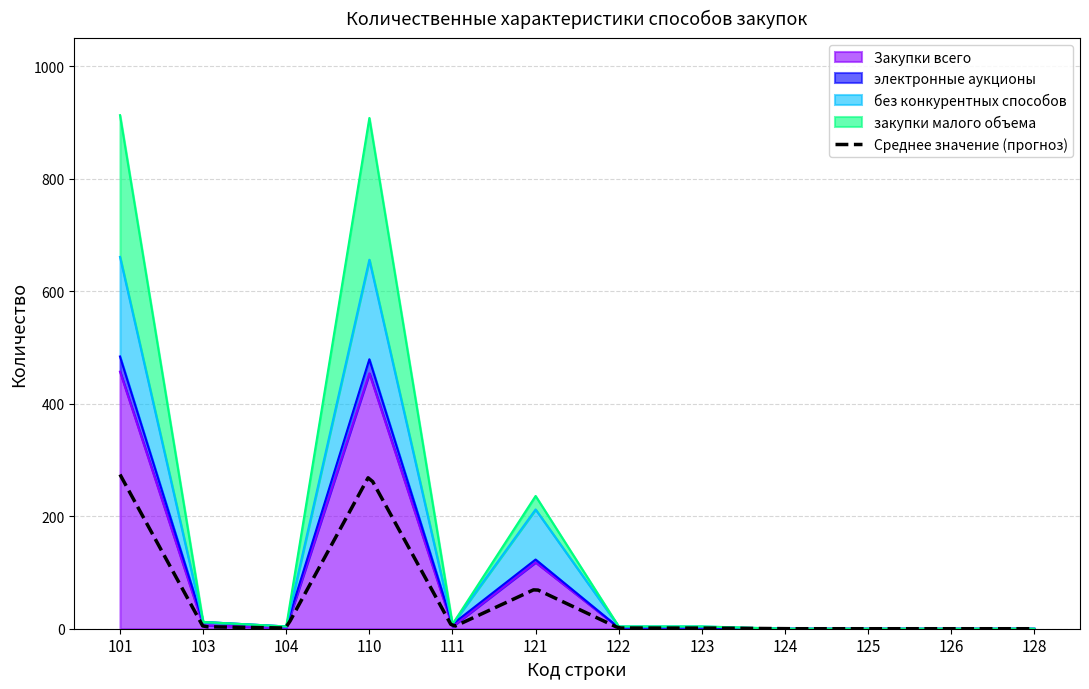

Does the chart have visible grid lines?

Yes